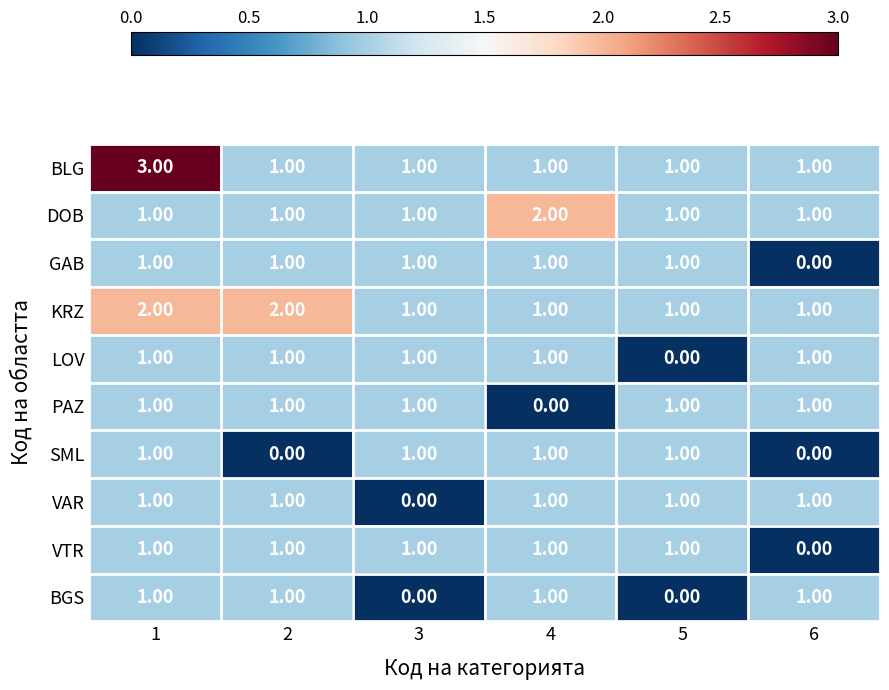

What is the sum of all DOB values?

7